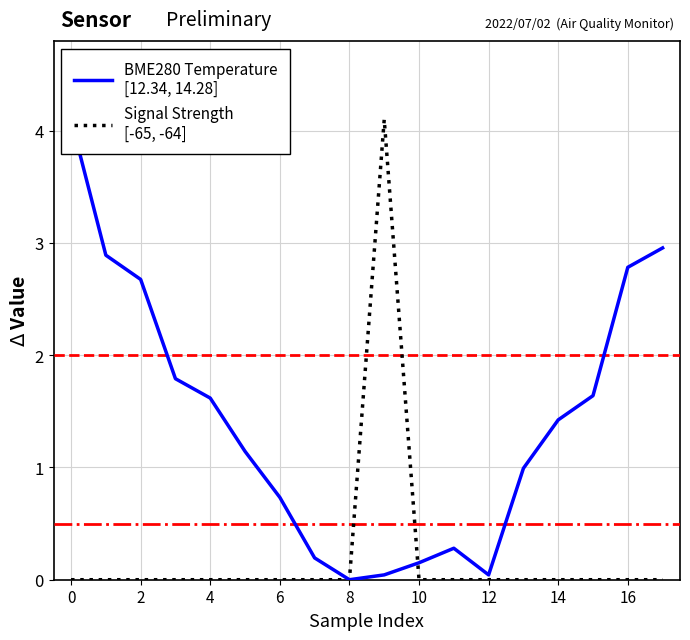

True or false: Signal Strength
[-65, -64] has more than 2 interior local peaks.

False